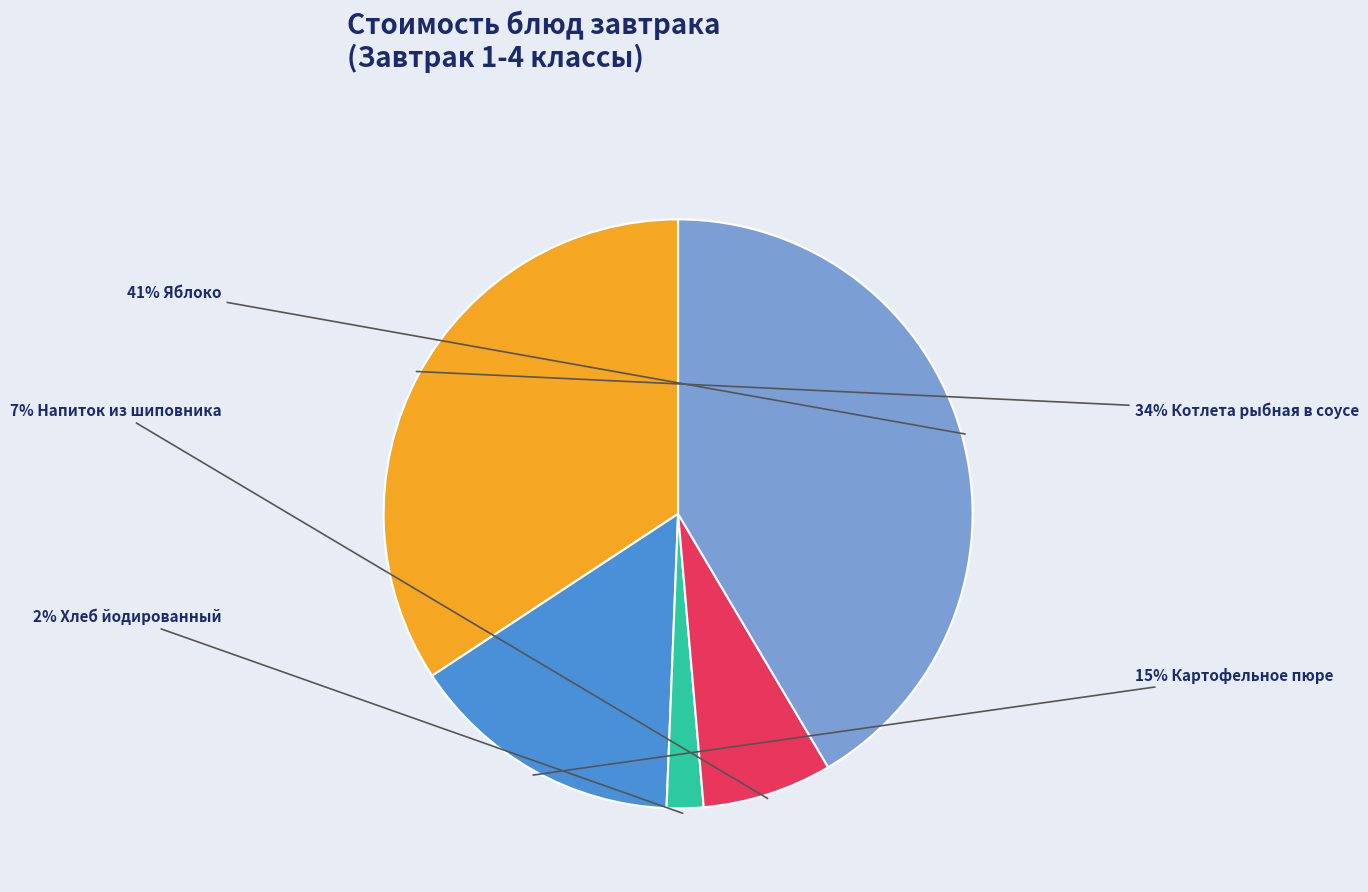

How many slices are in this pie chart?

5